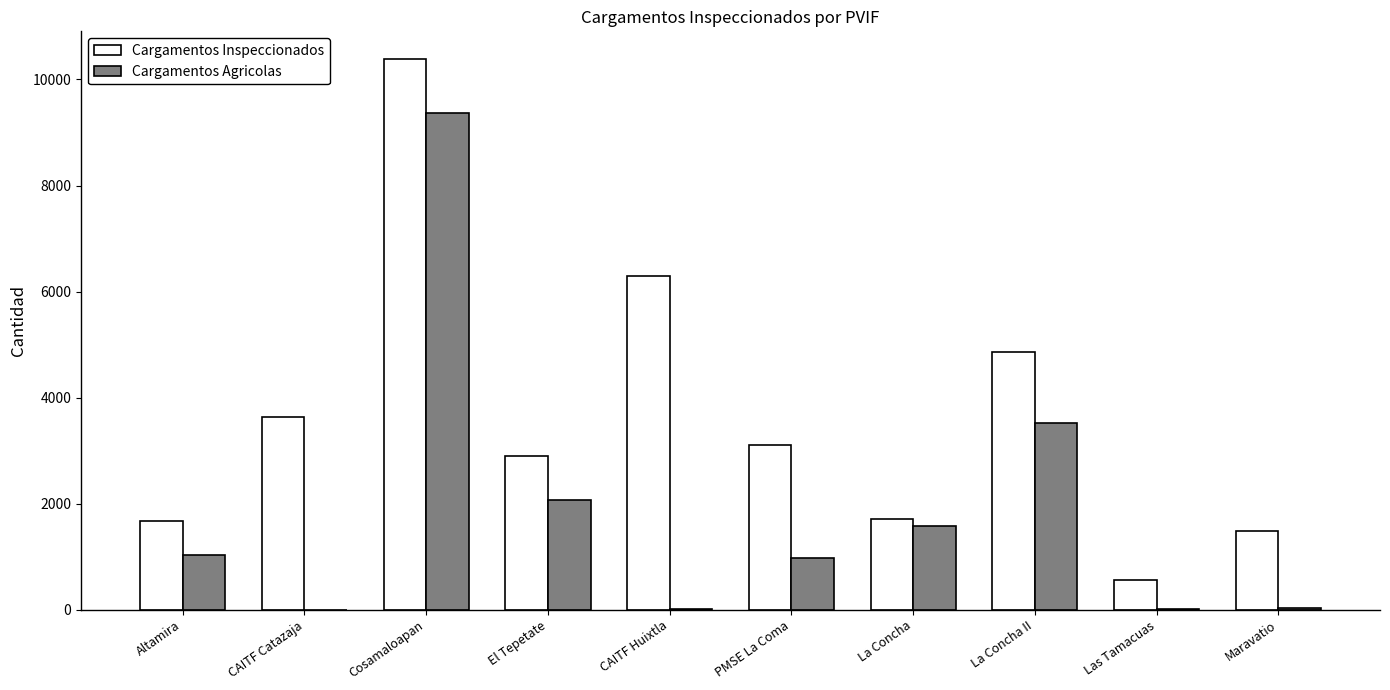

Which series changed the most between CAITF Catazaja and CAITF Huixtla?

Cargamentos Inspeccionados